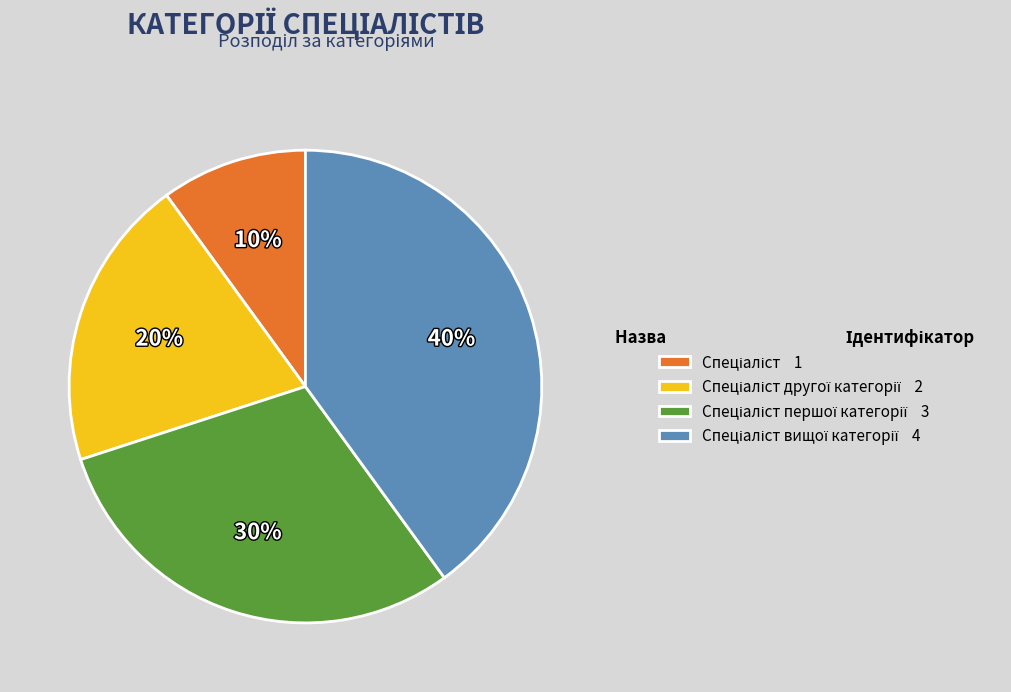

Is there a majority slice in this chart?

No